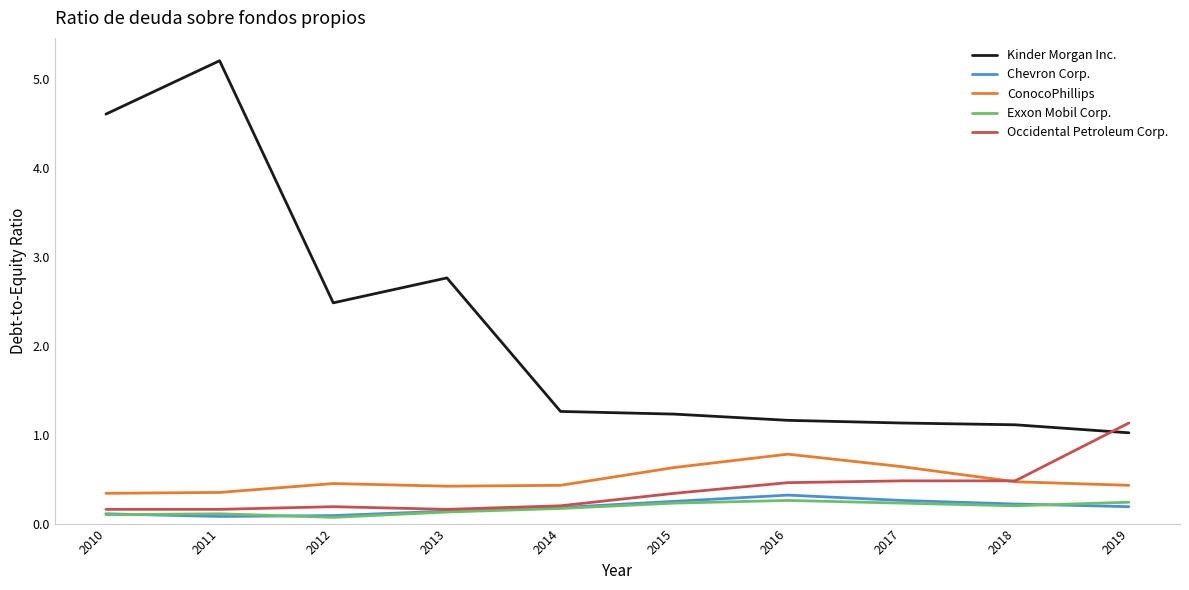

True or false: Chevron Corp. and ConocoPhillips intersect in this chart.

False